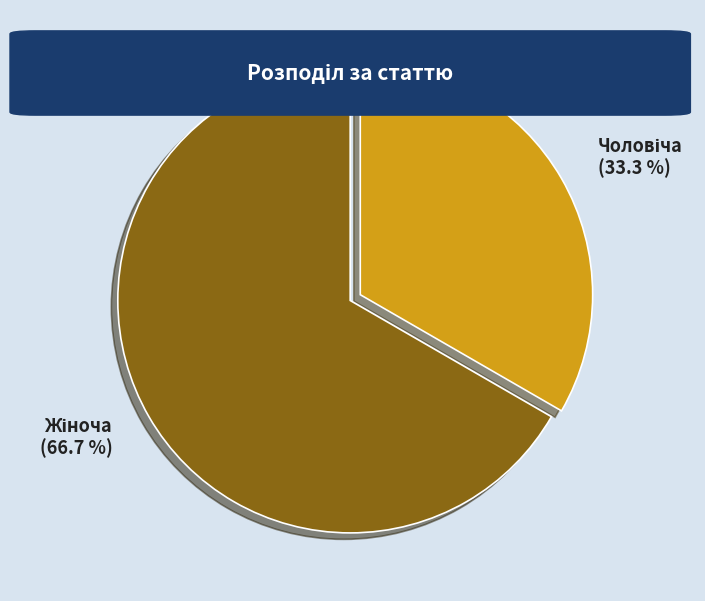

Does any single category account for the majority?

Yes